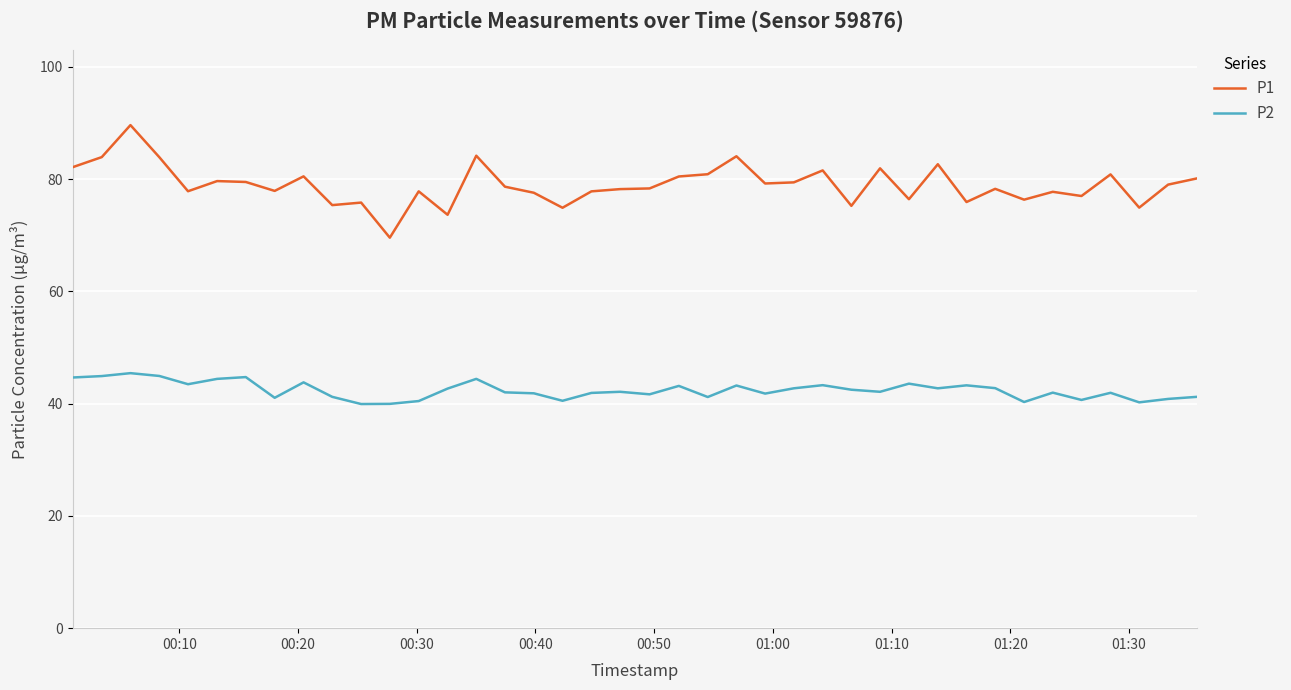

True or false: P2 and P1 cross at least once.

False